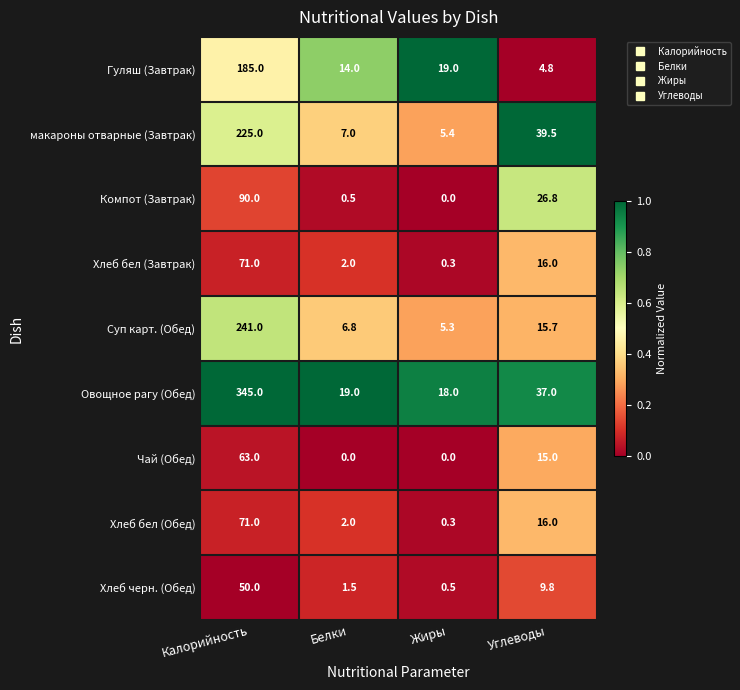

What is the difference between the Хлеб бел (Завтрак) values at Жиры and Калорийность?

70.7